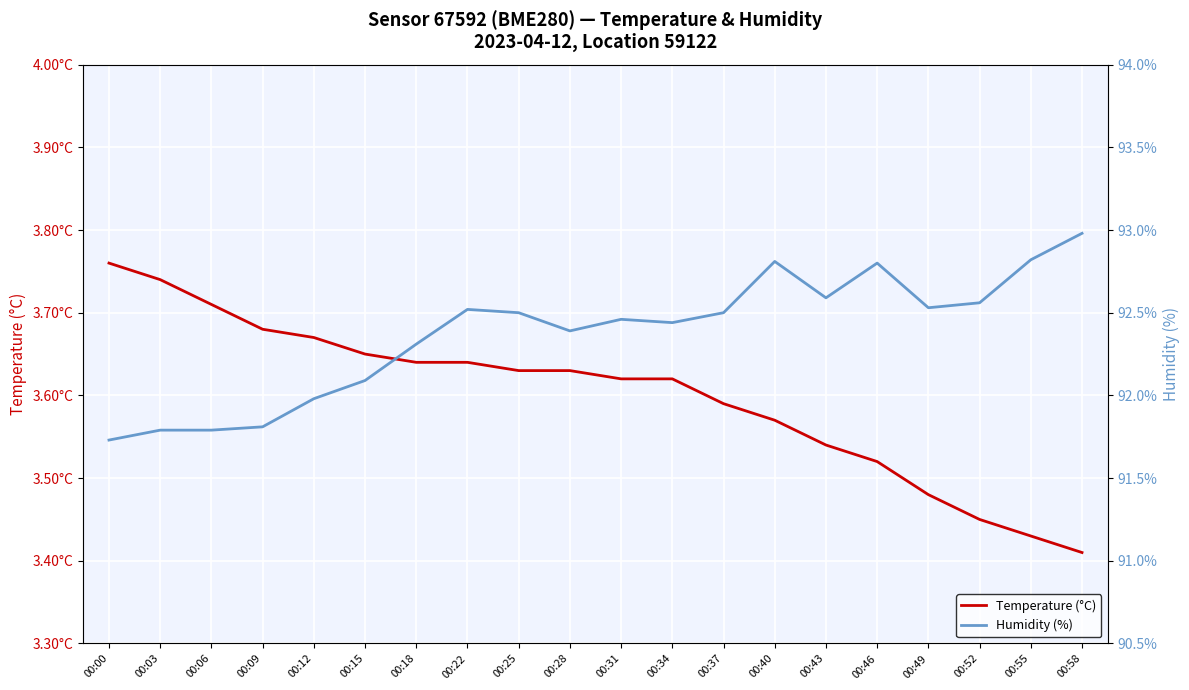

How many distinct data groups are displayed?

2